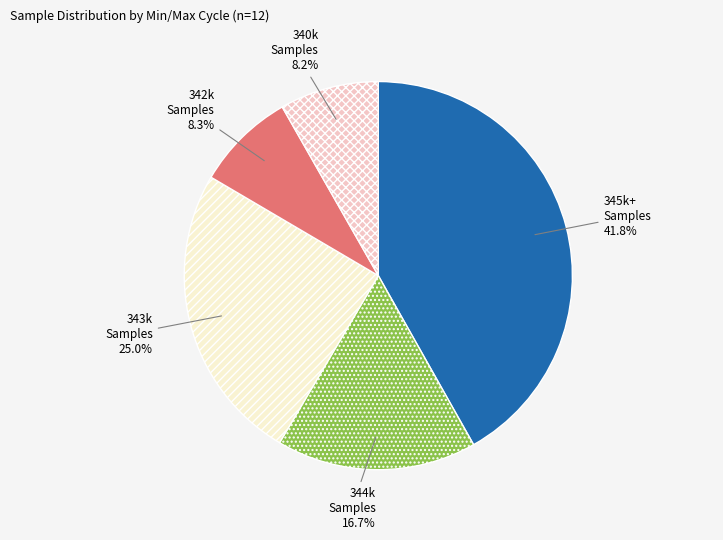

How many slices are in this pie chart?

5